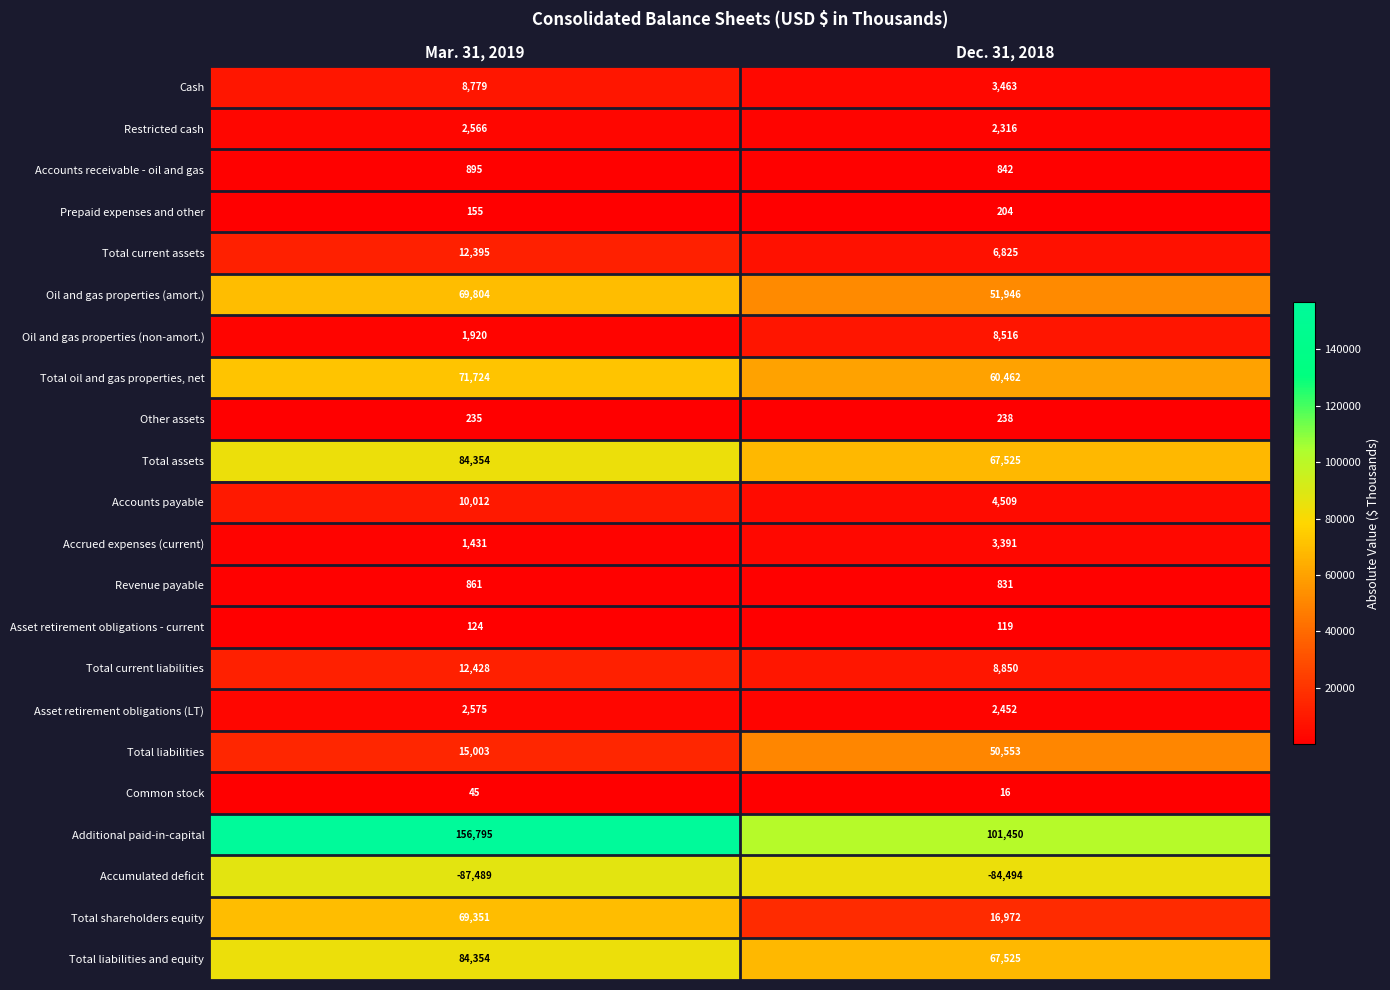

List the labels in order of Asset retirement obligations - current value, smallest first.

Dec. 31, 2018, Mar. 31, 2019